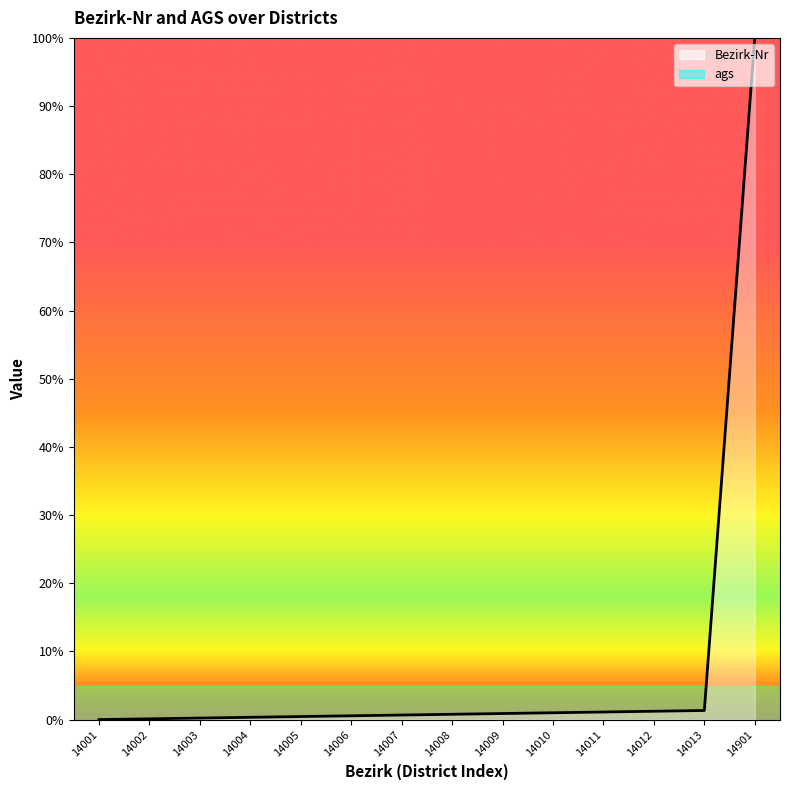

Where is the data nearest to the value 50?

14013